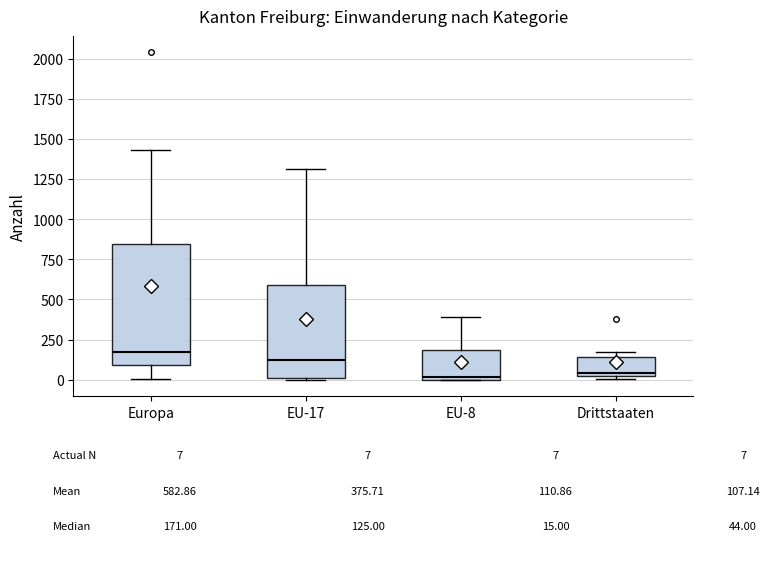

Reading left to right, transcribe this box plot: for each box, give where its median line is, the range the box spans, and where its two whiskers end, as read against the y-axis. The values are not printed on the chart, so give them approximately, as read against the axis.

Europa: median 150, box 100 to 850, whiskers 0 to 1450
EU-17: median 150, box 0 to 600, whiskers 0 to 1300
EU-8: median 0, box 0 to 200, whiskers 0 to 400
Drittstaaten: median 50, box 0 to 150, whiskers 0 (just below the box's lower edge) to 150 (just above the box's upper edge)